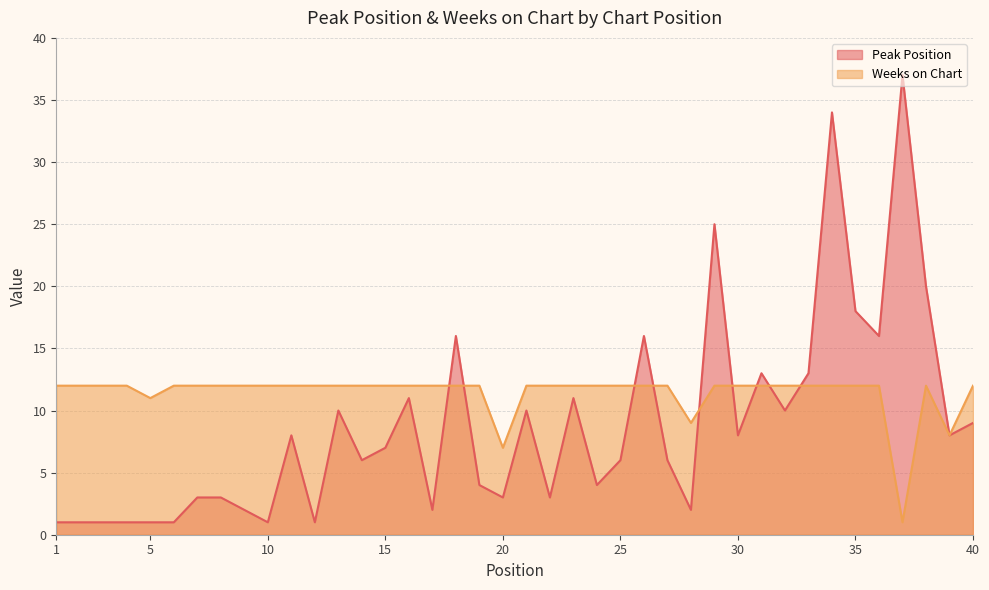

Which category has the lowest value across all series?

1